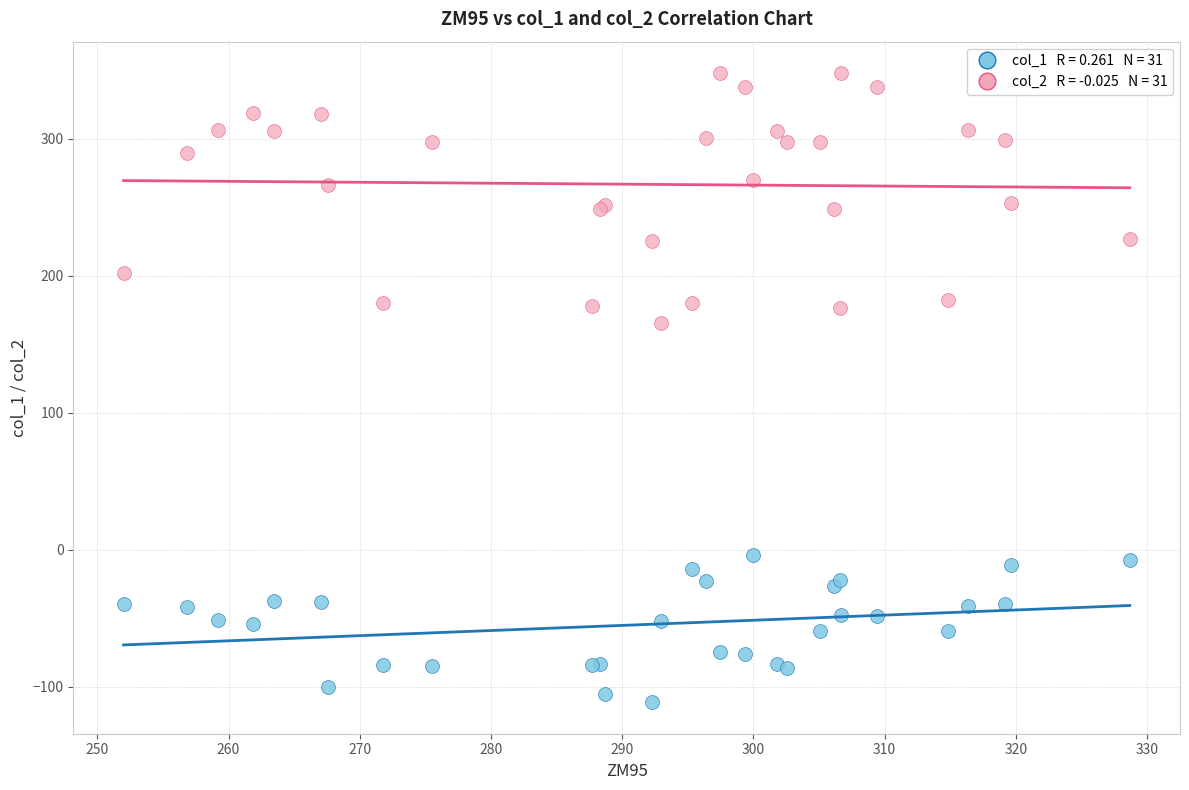

Across all series, what Y value is closest to 118?

165.7